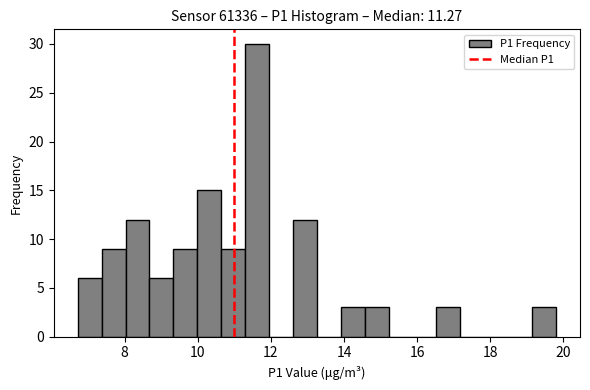

Around what value on the x-axis is the tallest bar? Give the approximate position of its centre, as read against the axis.

11.6